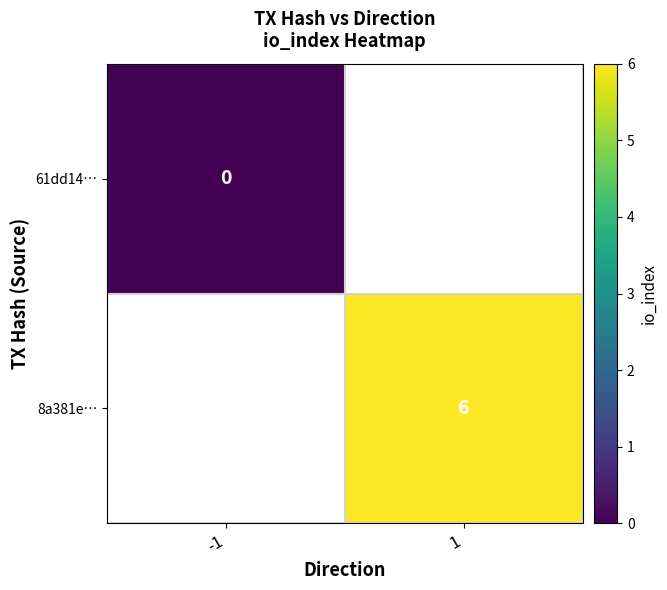

The value of 8a381e… at 1 is 6. True or false?

True